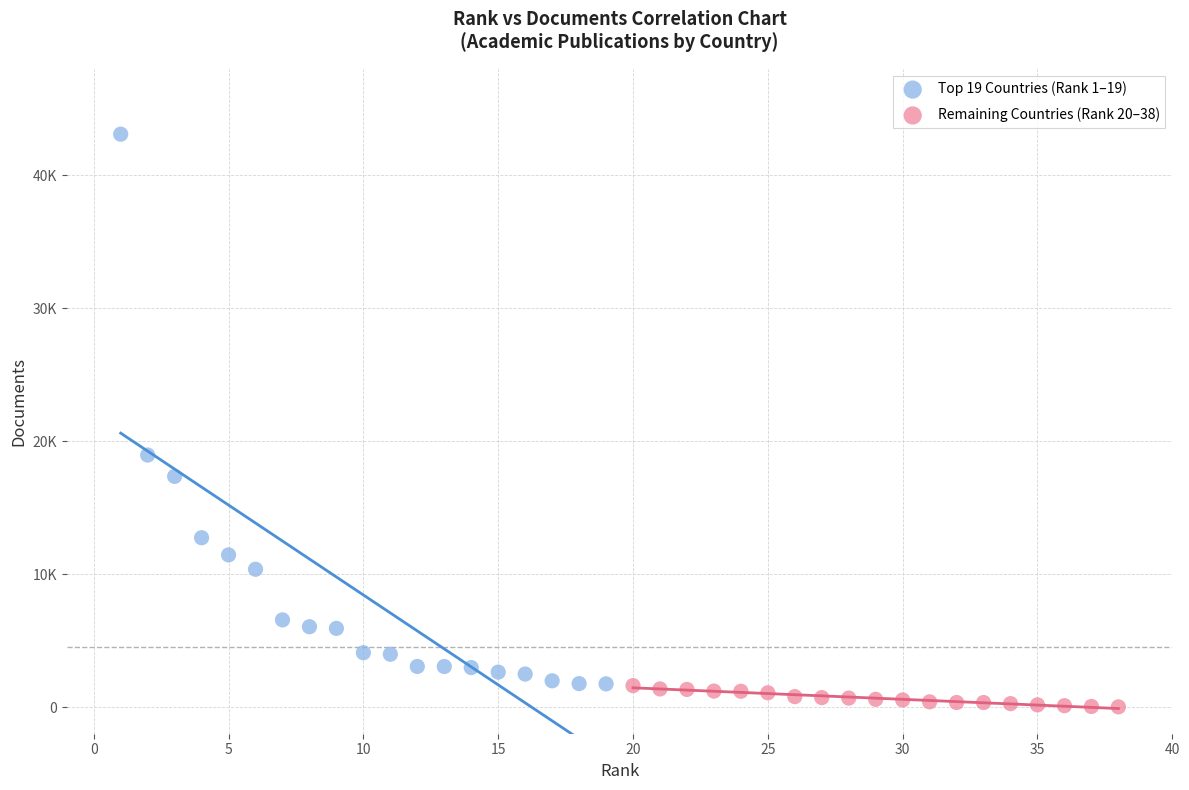

What are all the series names shown in the legend?

Top 19 Countries (Rank 1–19), Remaining Countries (Rank 20–38)